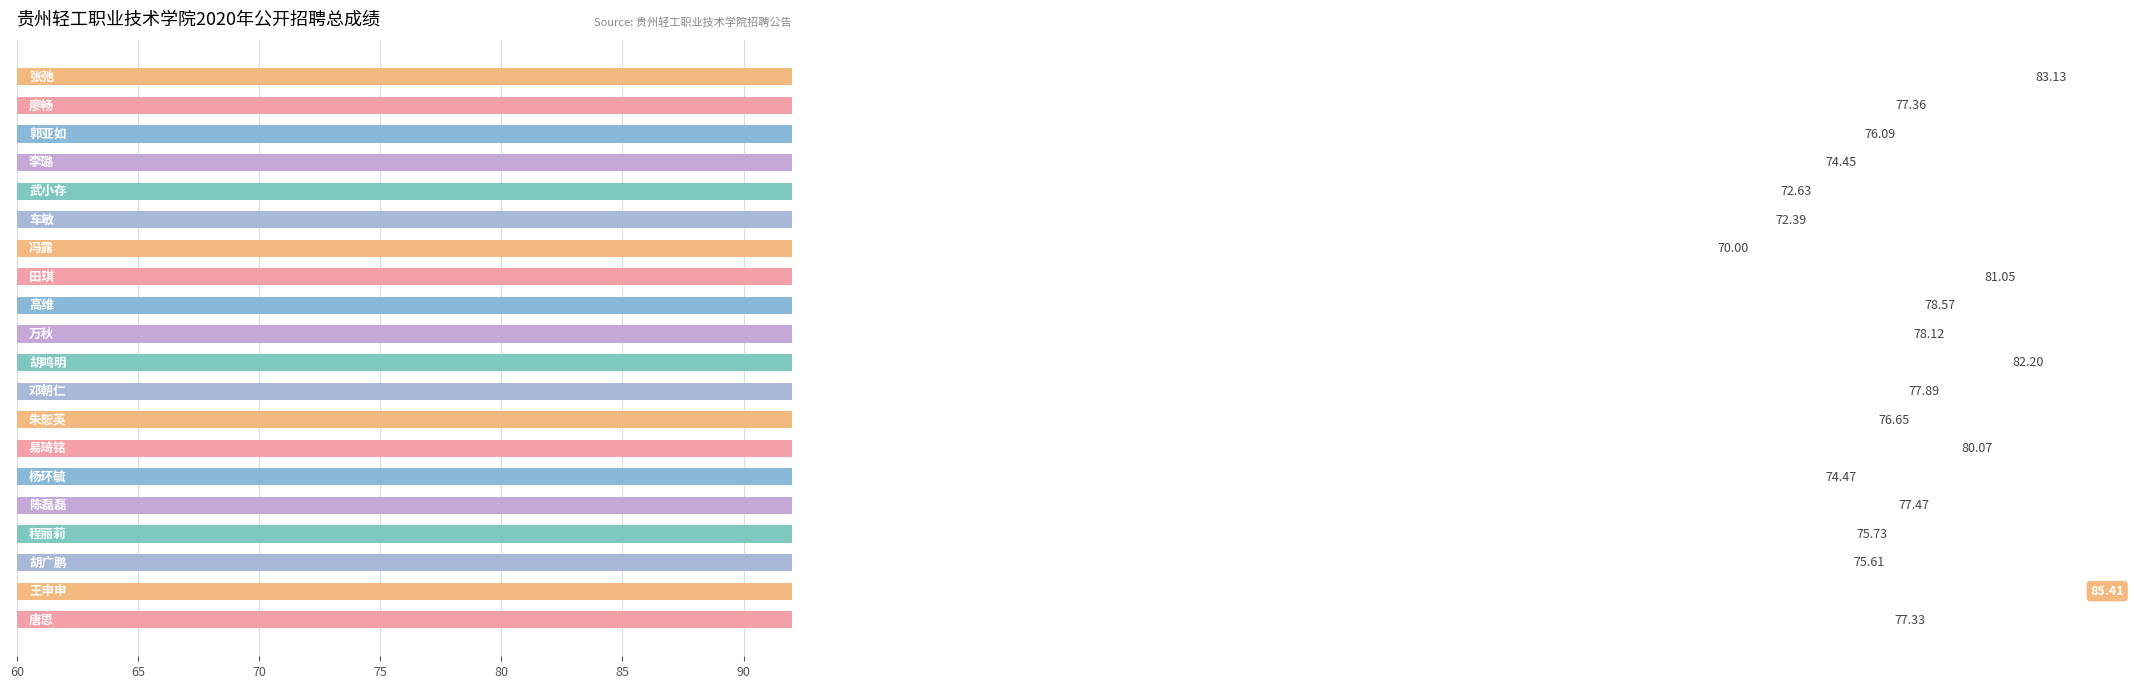

How many categories are shown in the chart?

20